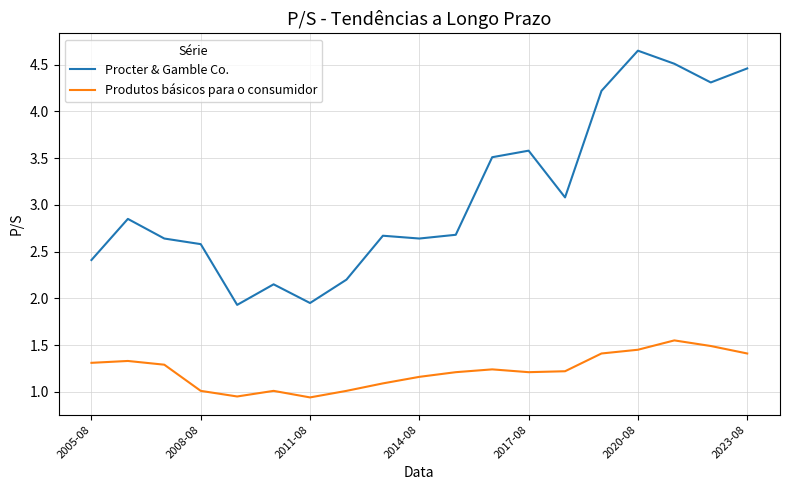

What is the difference between the maximum and minimum values in the Procter & Gamble Co. series?

2.7